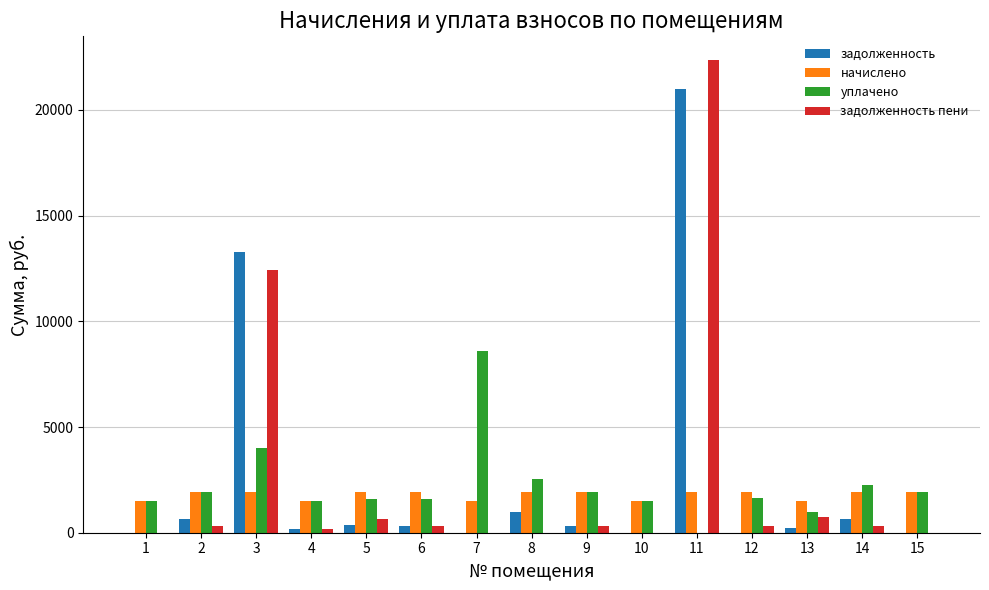

Which category has the highest value in the задолженность series?

11